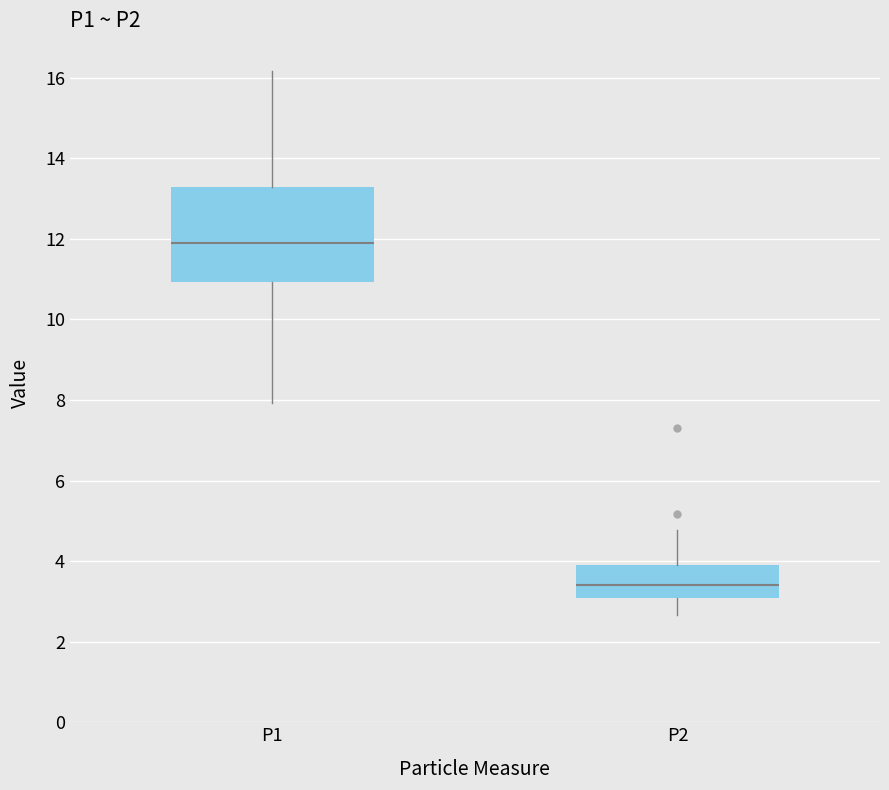

Where is the upper edge of the box for P1 on the y-axis? The values are not printed on the chart, so give them approximately, as read against the axis.

13.2